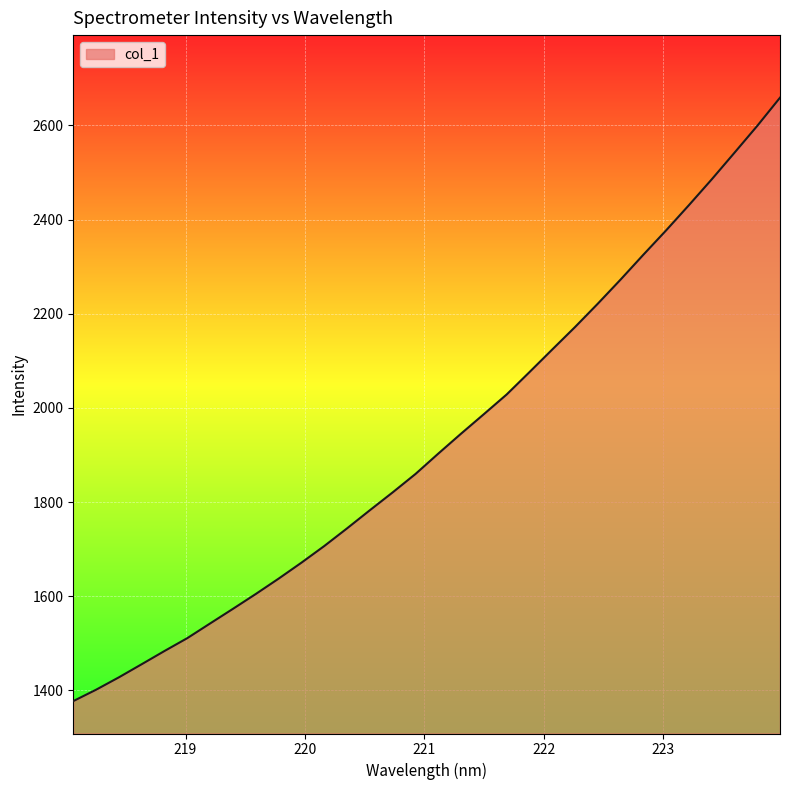

What is the smallest value displayed?

1377.0